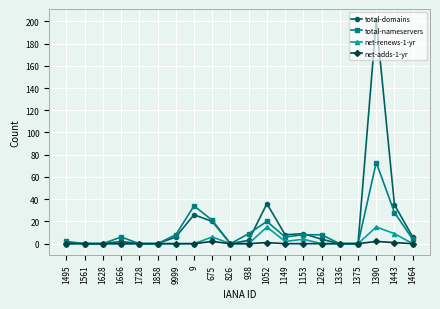

What is the label of the 17th point from the right?

1666